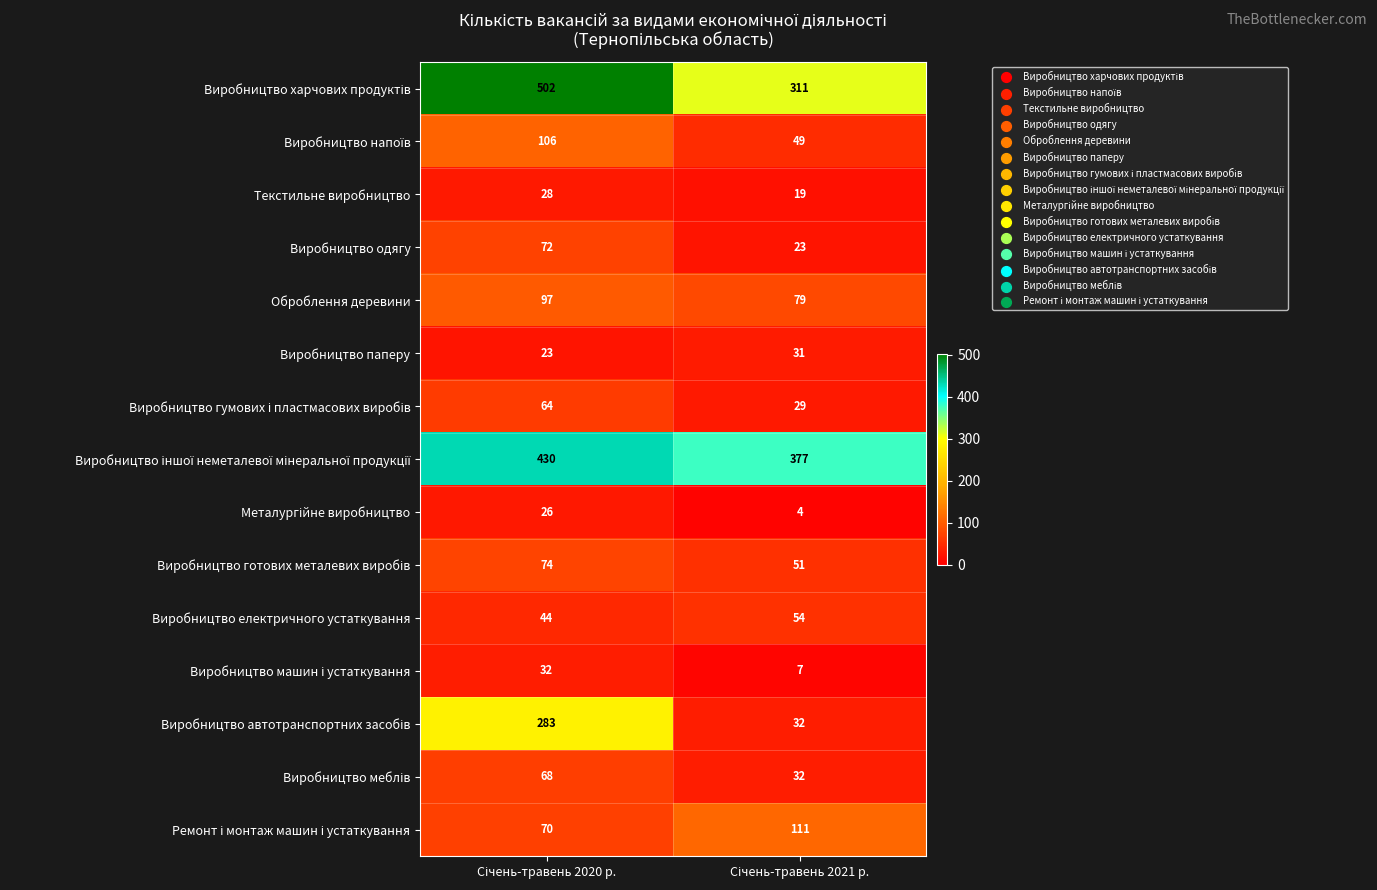

What is the minimum value shown in the chart?

4